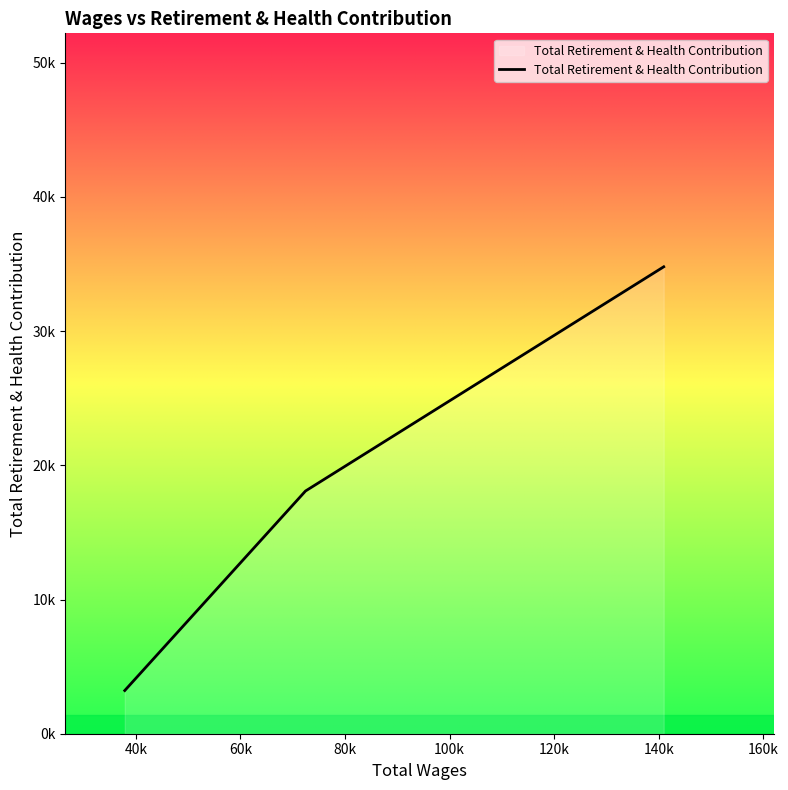

Does the chart display data point markers on the line(s)?

No